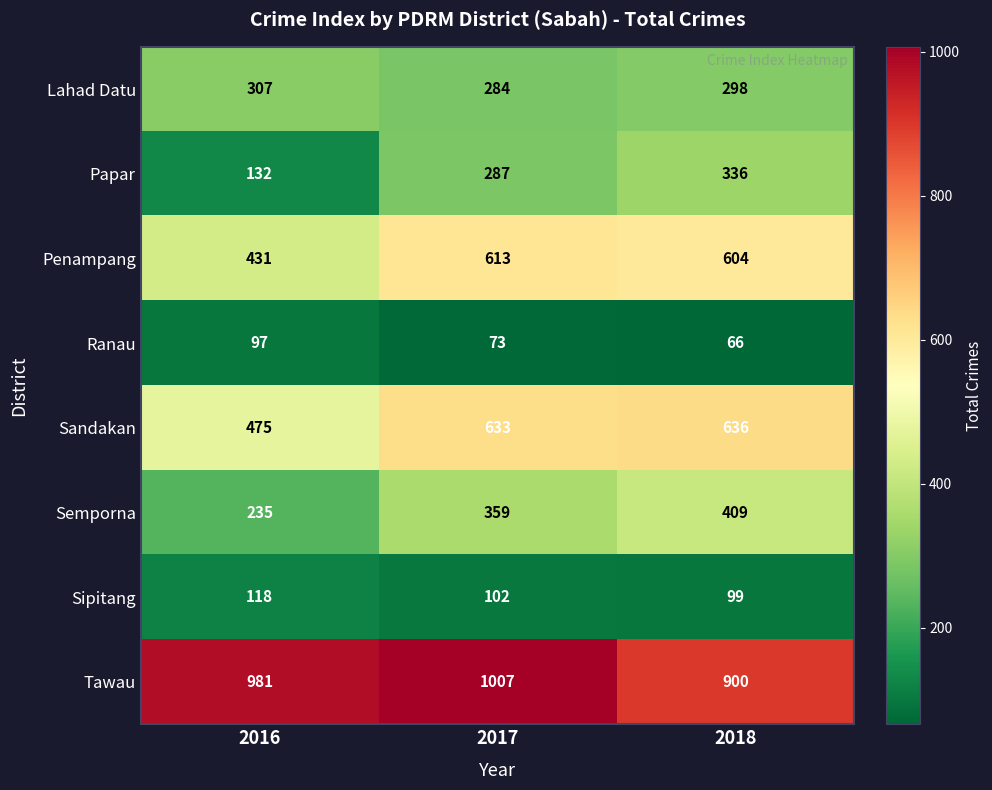

What is the difference between the maximum and minimum values in the Sipitang series?

19